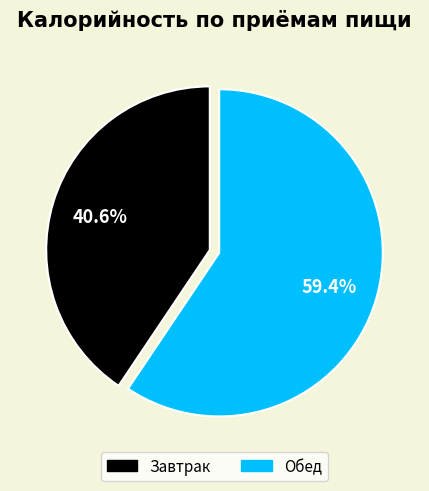

How many segments does this pie chart have?

2